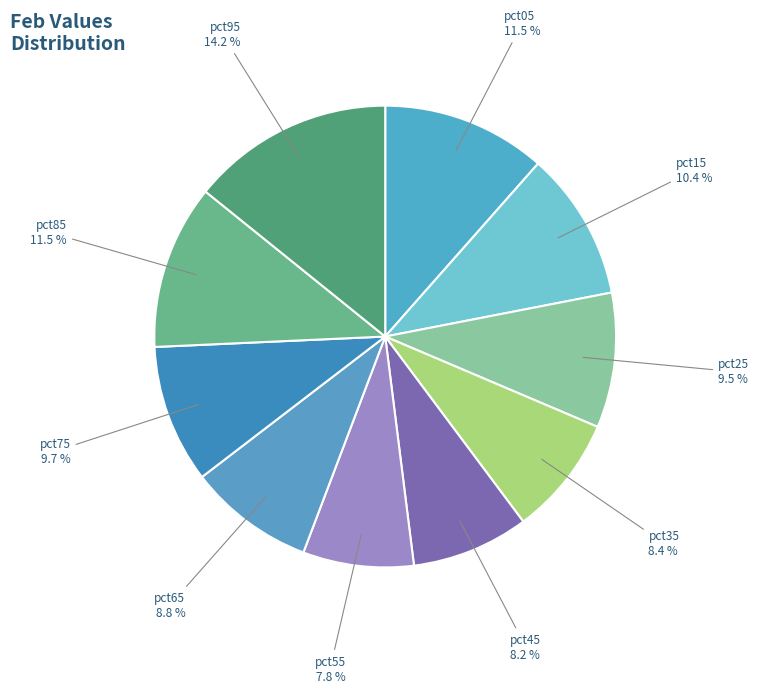

Which slice is the smallest?

pct55